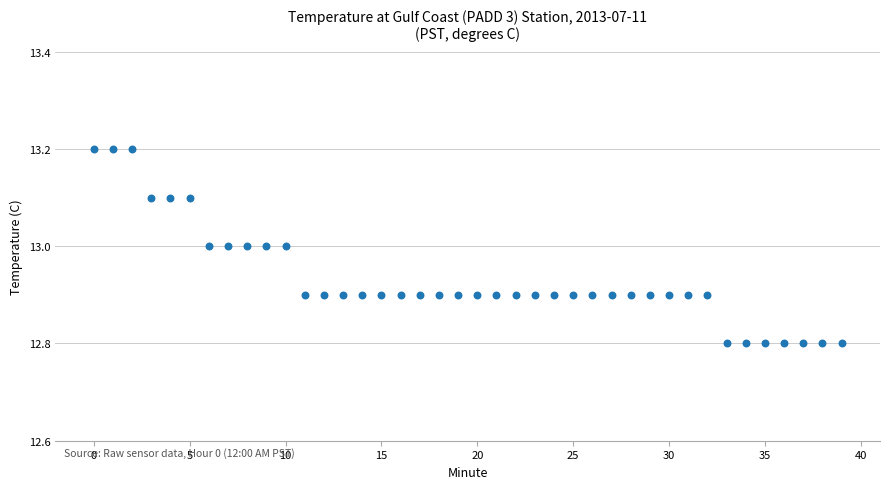

What is the range of Y values (max minus min)?

0.4